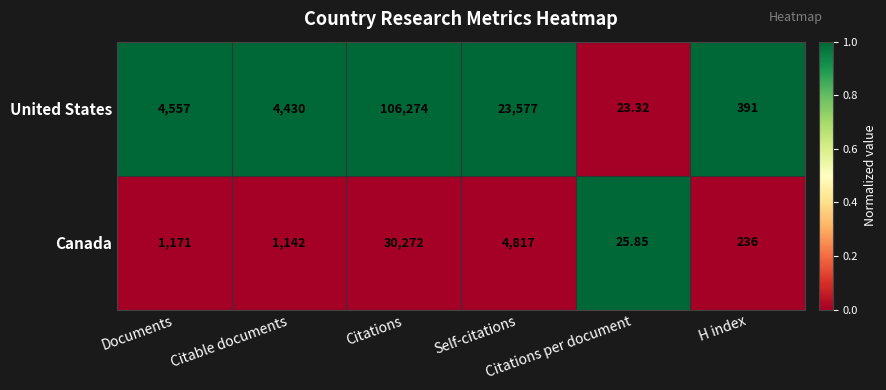

Rank the series by their maximum value, from lowest to highest.

Canada, United States